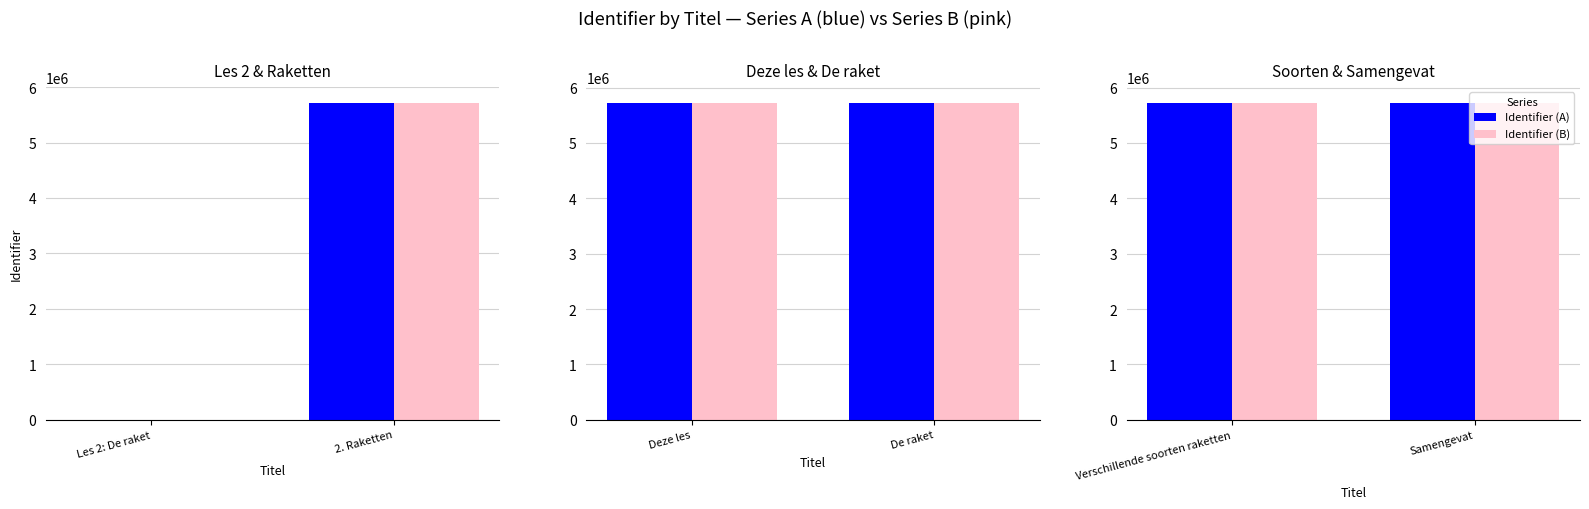

Count the Identifier (A) values in the range 5723019 to 5728591.

2